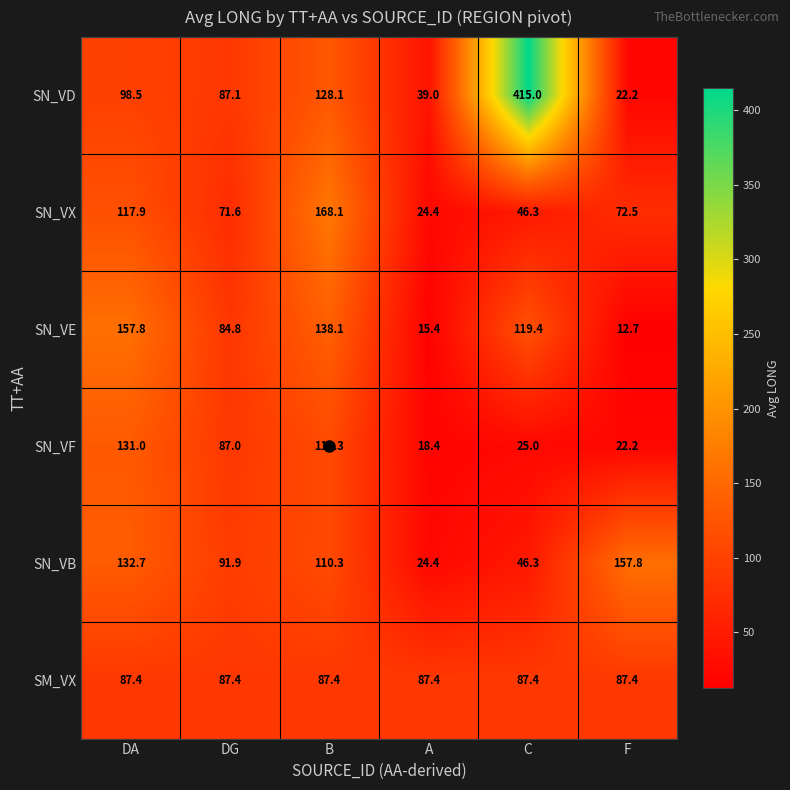

Which series has the largest total across all categories?

SN_VD